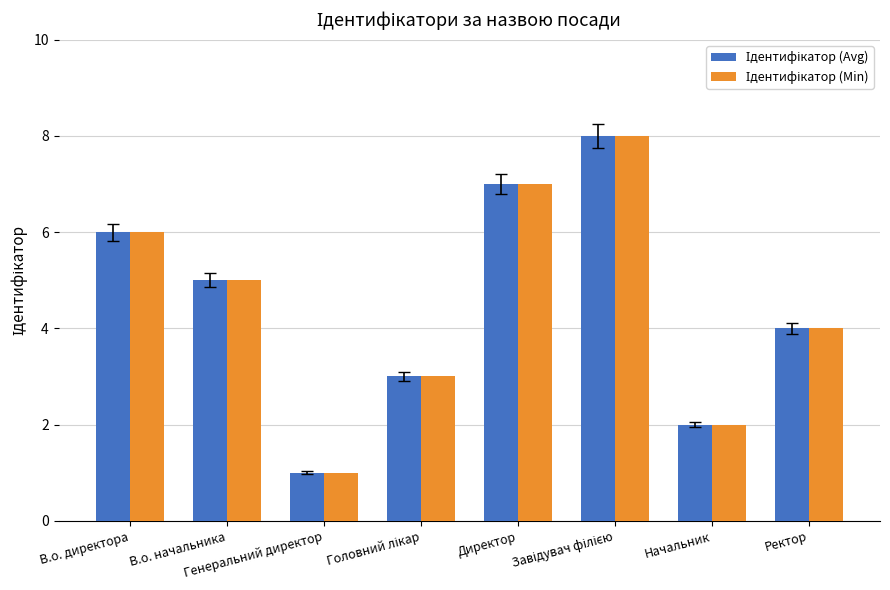

What is the average value of the Ідентифікатор (Min) series?

4